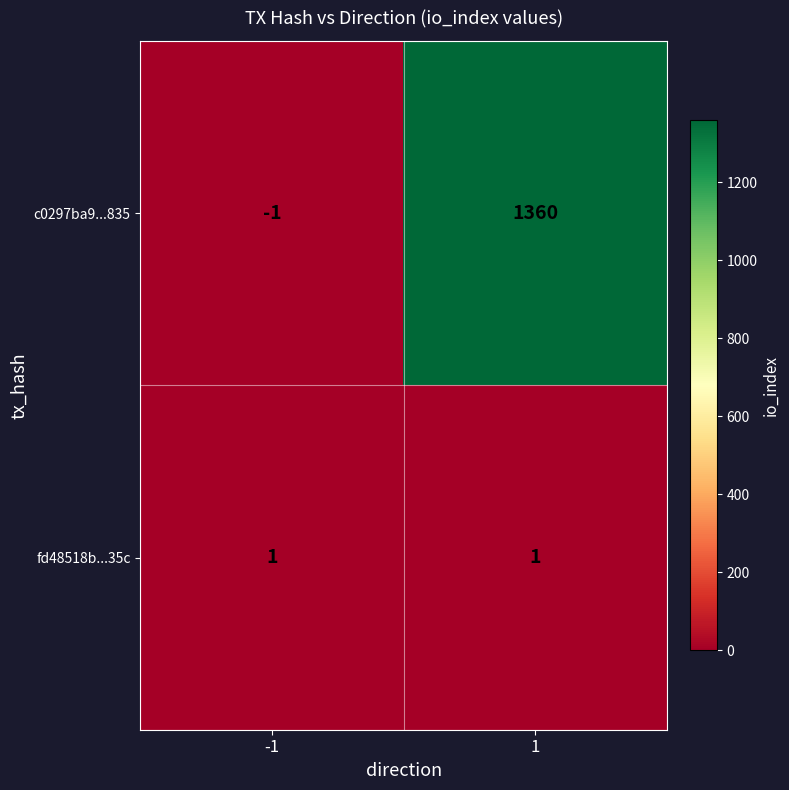

What is the difference between the c0297ba9...835 values at 1 and -1?

1361